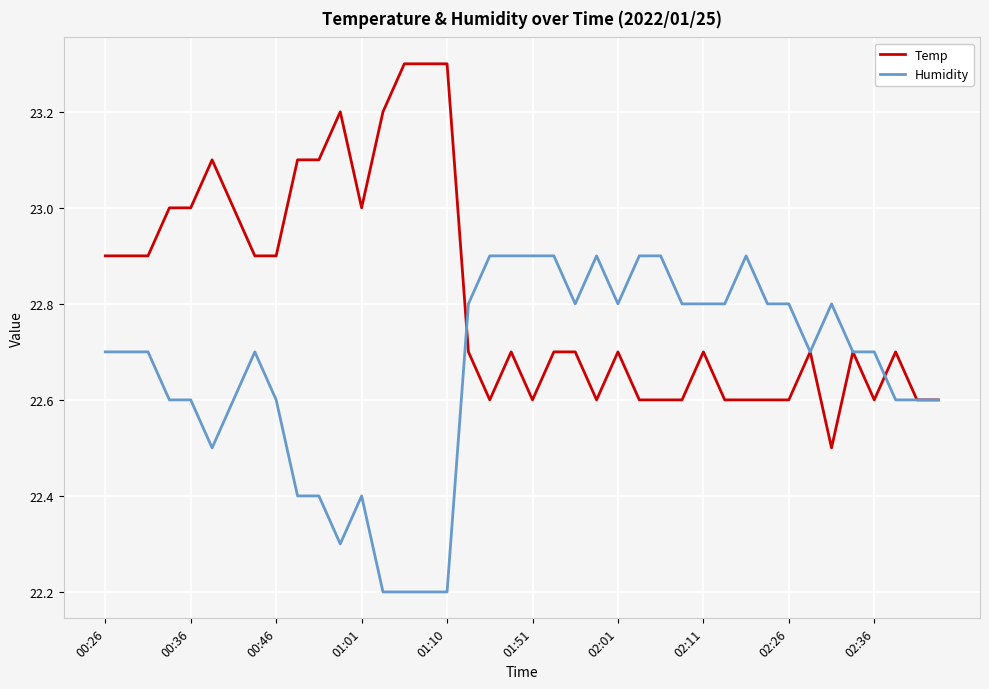

Which series has the largest total across all categories?

Temp